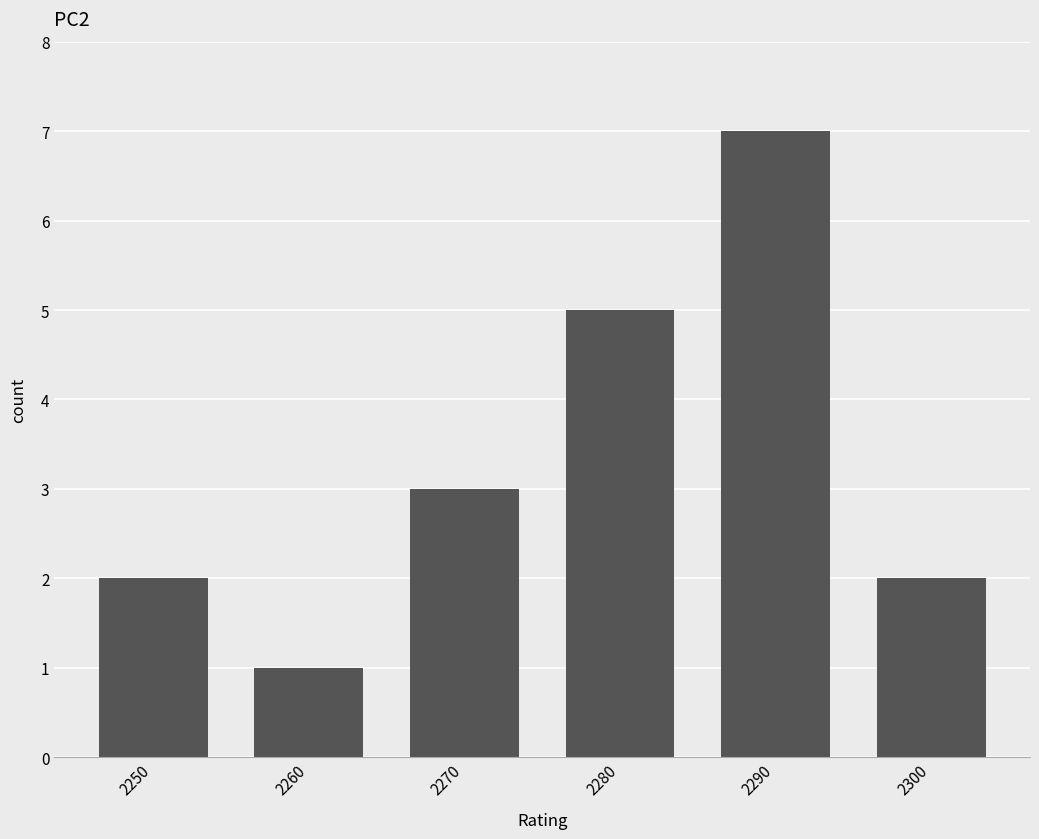

What is the smallest value displayed?

1